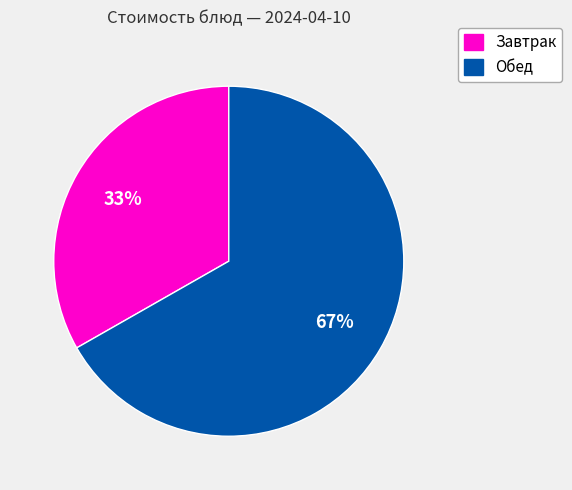

To the nearest percent, what is the average slice percentage?

50%